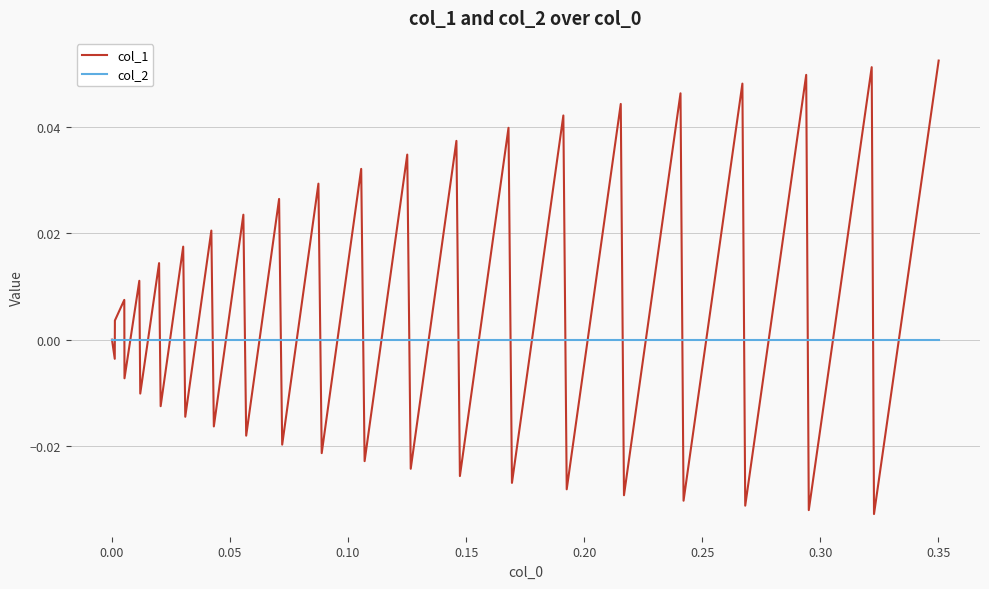

List the series in order of their peak value, lowest first.

col_2, col_1